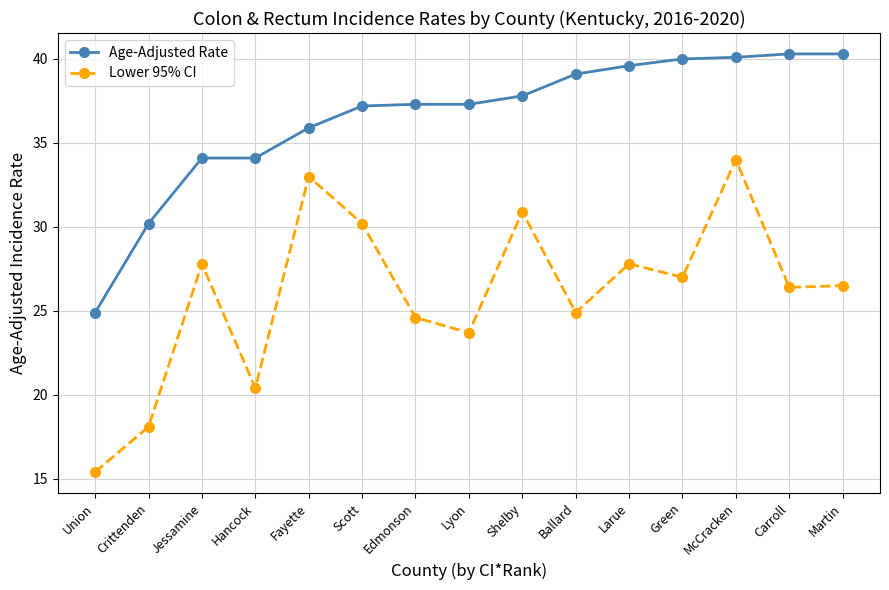

At Lyon, list the series in order from largest to smallest.

Age-Adjusted Rate, Lower 95% CI